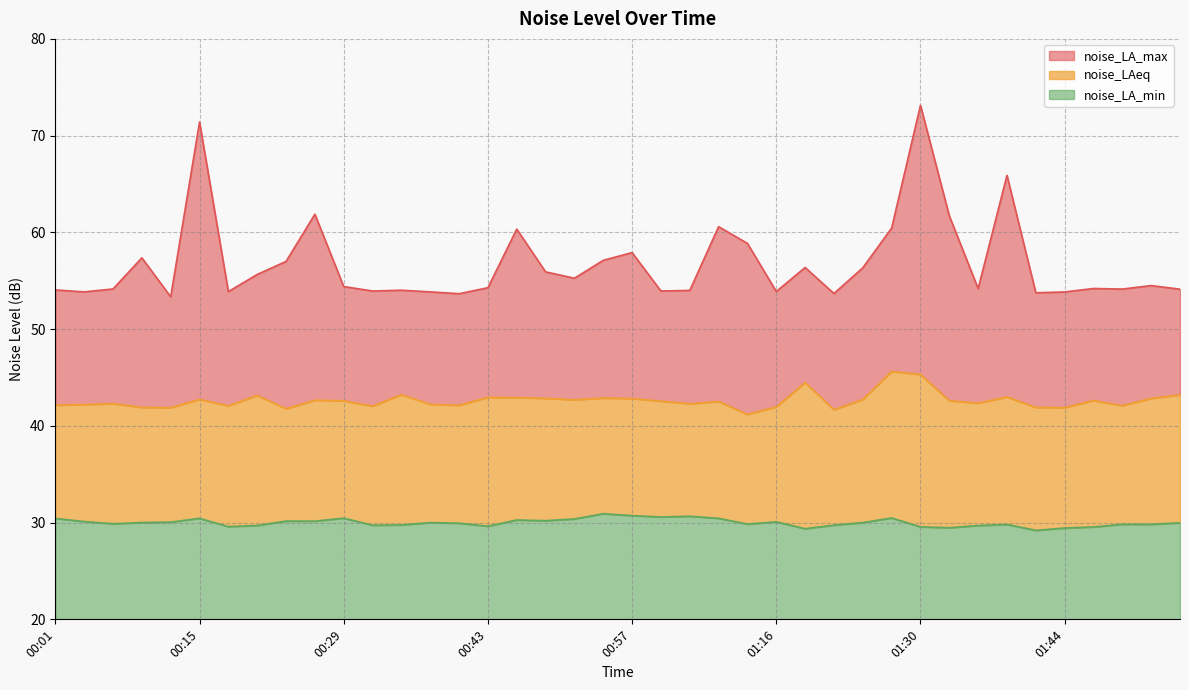

How many data points in noise_LA_min are less than 30?

20